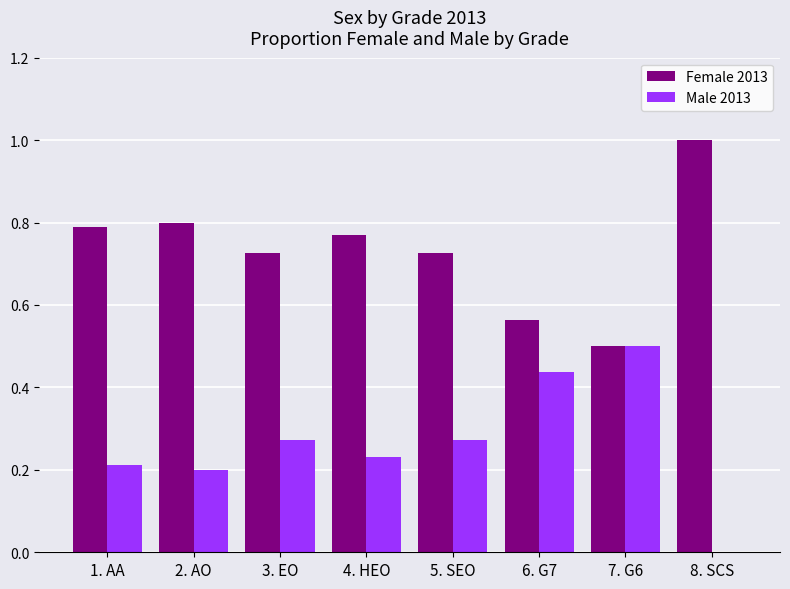

How many Female 2013 values are between 0 and 1?

8